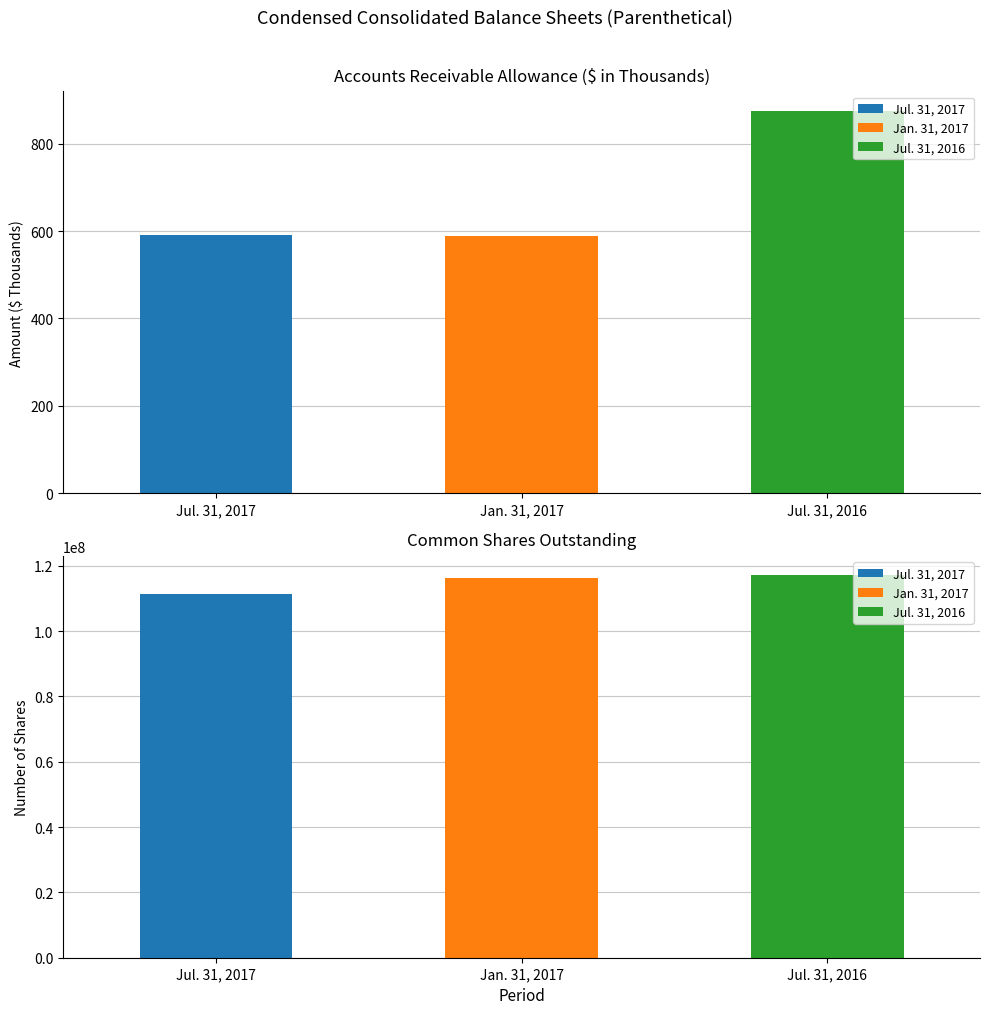

What is the smallest value displayed?

588